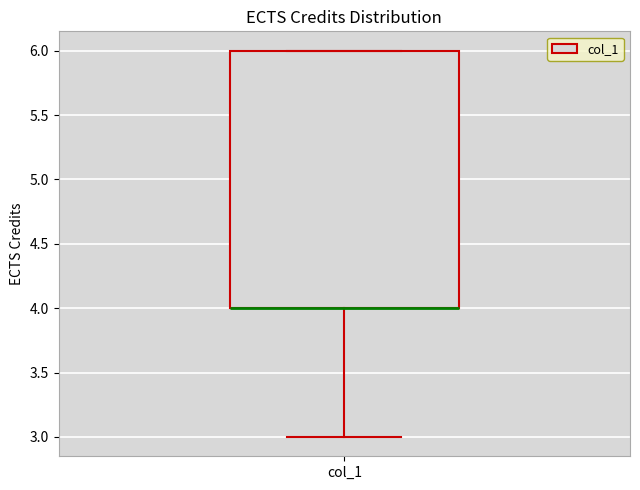

Transcribe this box plot: give where the median line is, the range the box spans, and where the two whiskers end, as read against the y-axis. The values are not printed on the chart, so give them approximately, as read against the axis.

median 4 (drawn on the box's lower edge), box 4 to 6, whiskers 3 to 6